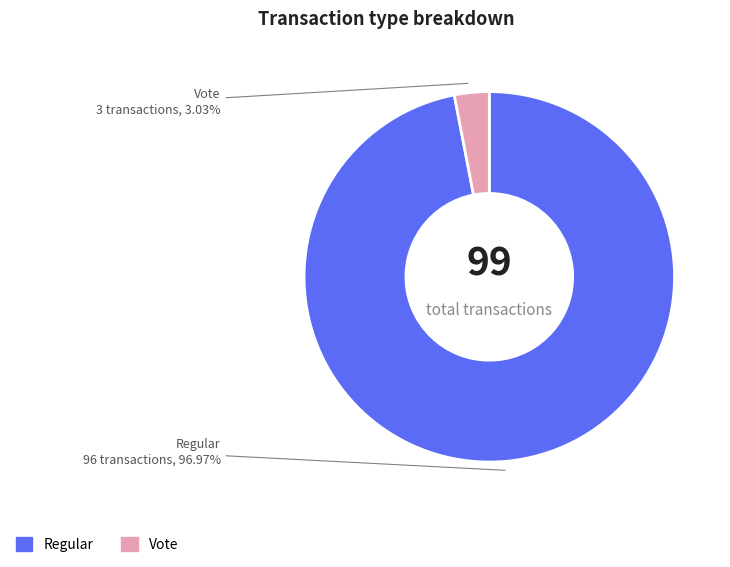

What is the largest slice in the pie chart?

Regular